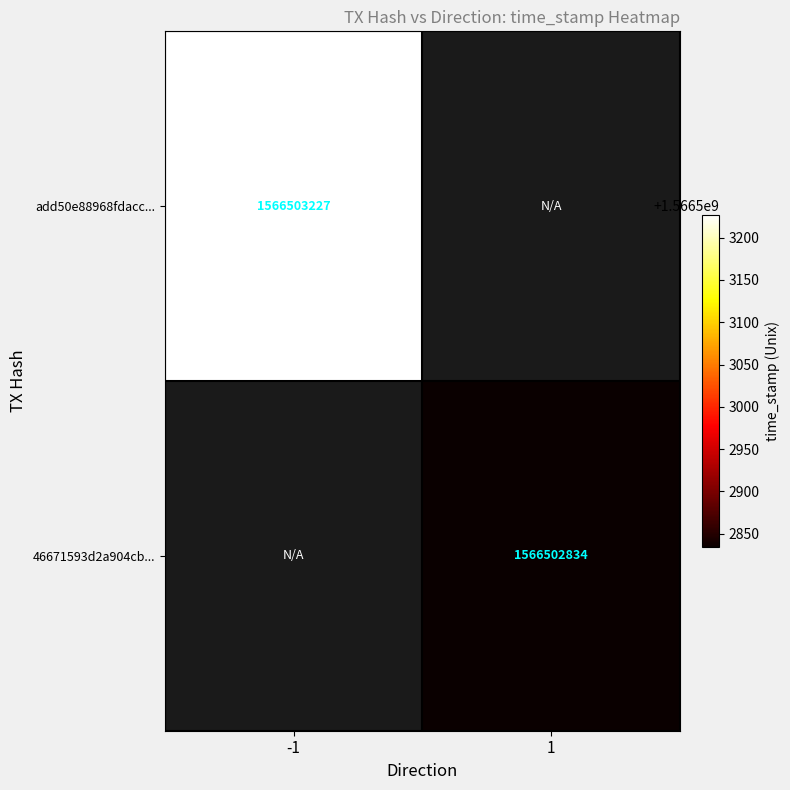

At which category is the sum across all series the highest?

direction_-1